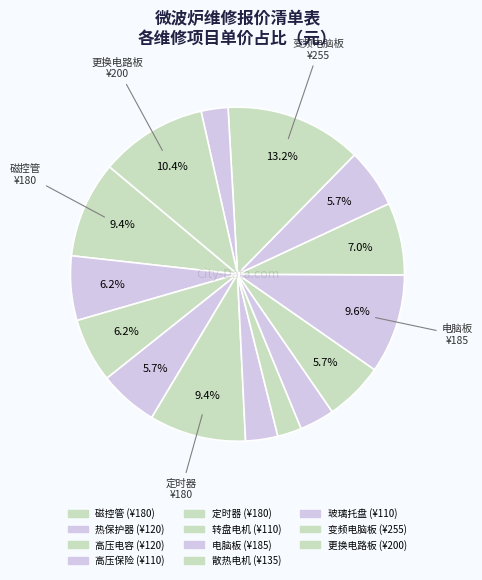

To the nearest percent, what is the average slice percentage?

7%